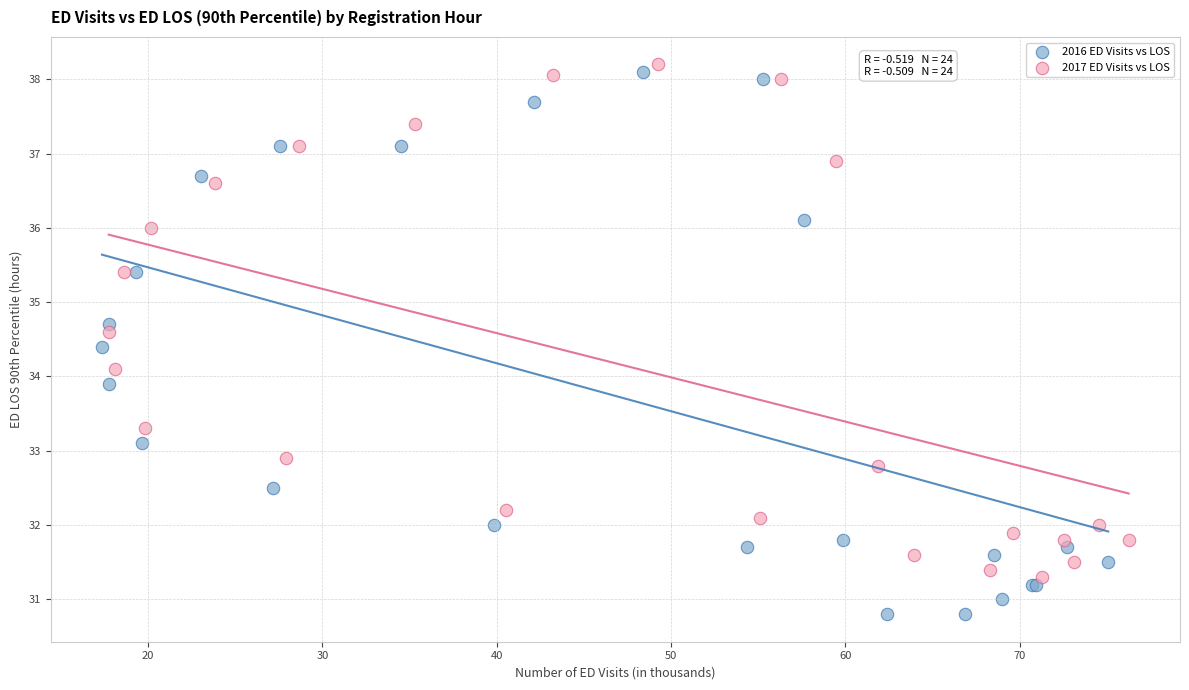

Which series contains the lowest Y value?

2016 ED Visits vs LOS